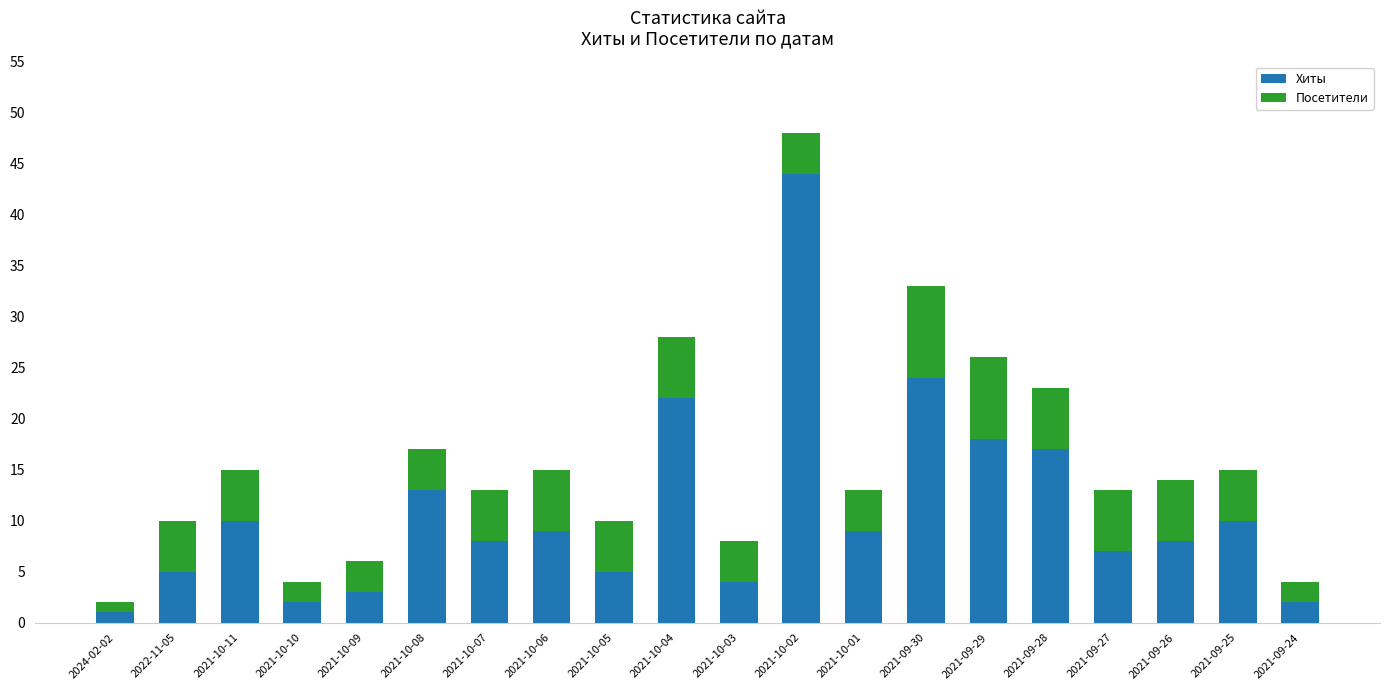

At which label does Хиты reach its peak?

2021-10-02